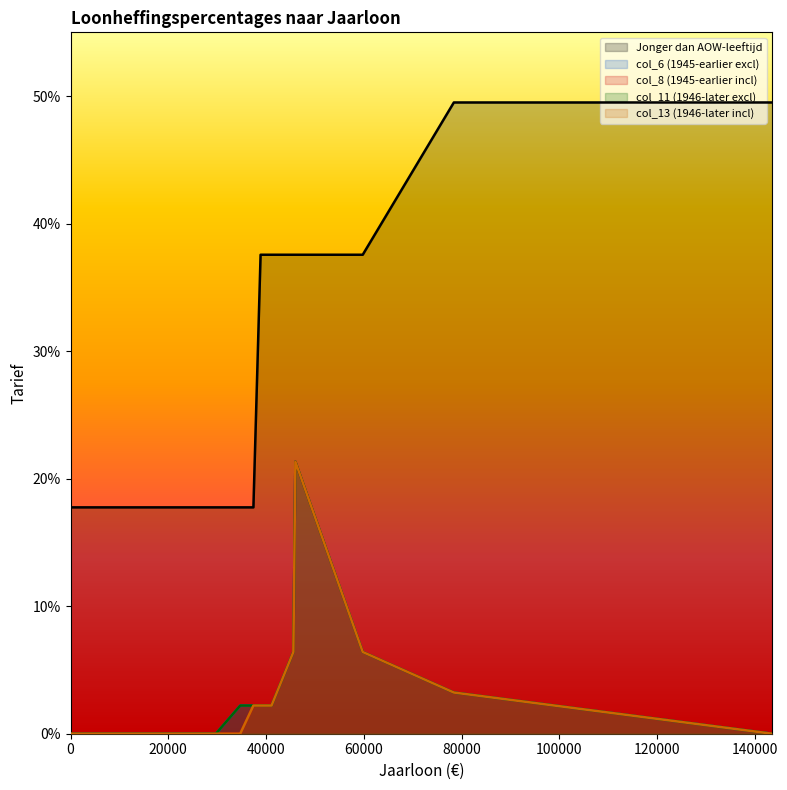

The value of Jonger dan AOW-leeftijd at 45593 is 0.4. True or false?

True